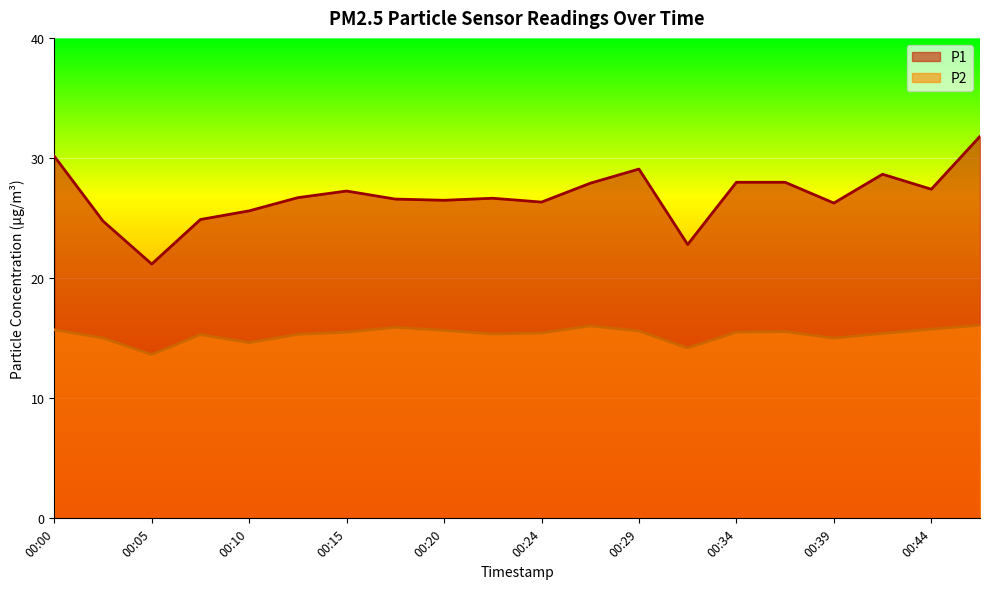

Reading left to right, what are all the values shown in this chart?

P1: 30.1	24.8	21.2	24.9	25.6	26.7	27.2	26.6	26.5	26.6	26.3	27.9	29.1	22.8	28.0	28.0	26.2	28.6	27.4	31.8
P2: 15.7	15.0	13.6	15.3	14.6	15.3	15.5	15.9	15.7	15.3	15.4	16.0	15.6	14.2	15.5	15.6	15.0	15.4	15.8	16.1